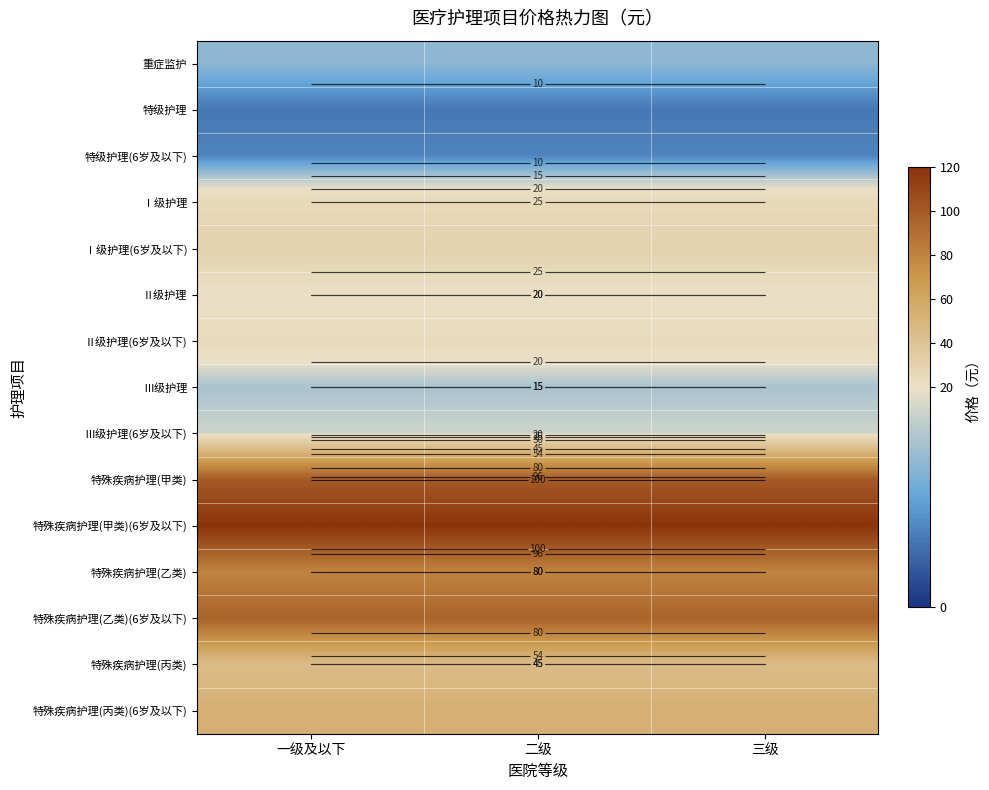

At which category is the sum across all series the highest?

一级及以下